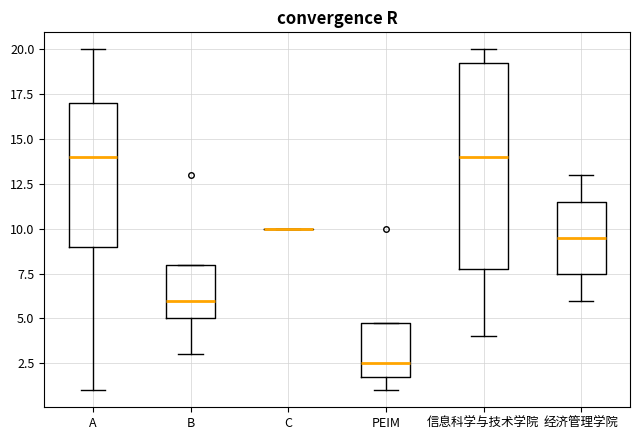

Comparing the boxes themselves (not the whiskers), which one is the tallest?

信息科学与技术学院